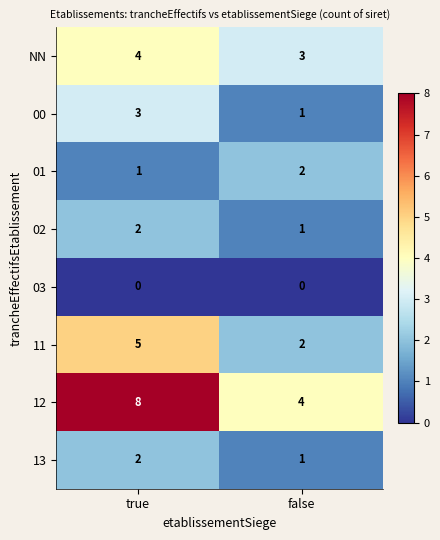

True or false: 01 has a value of 1 at false.

False